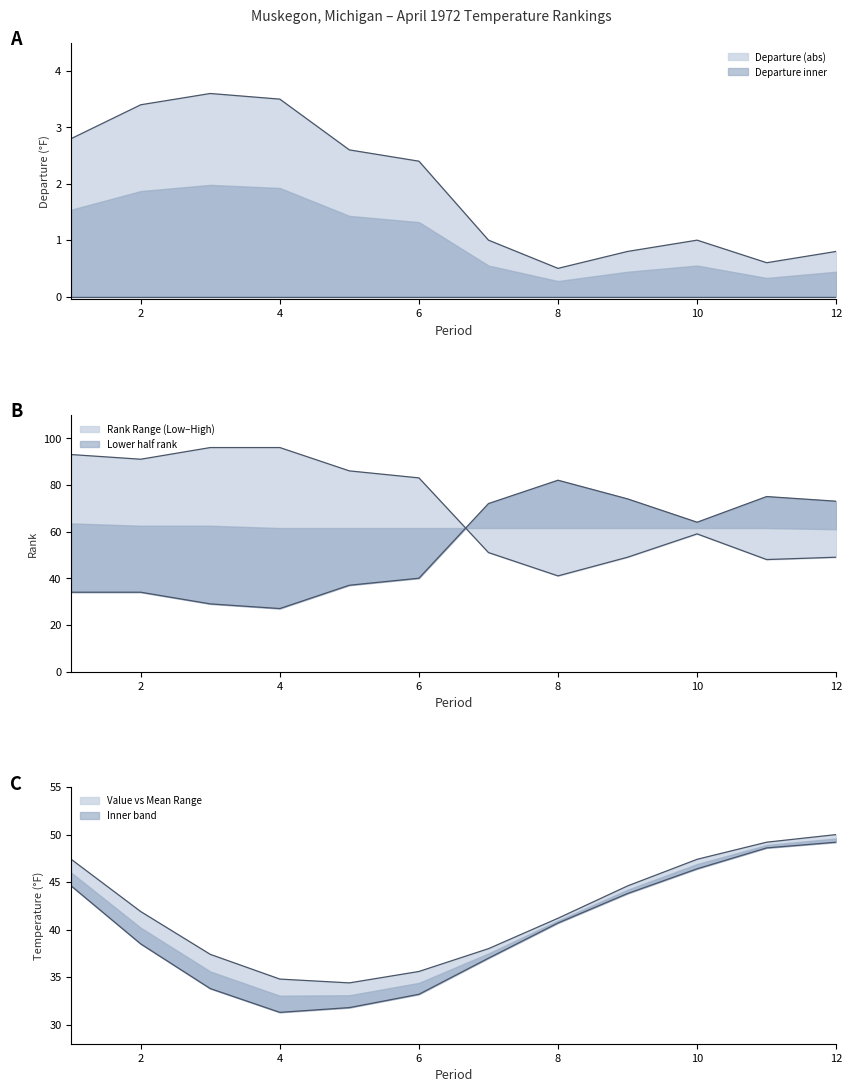

Is it true that Departure equals 1.0 at 5?

False